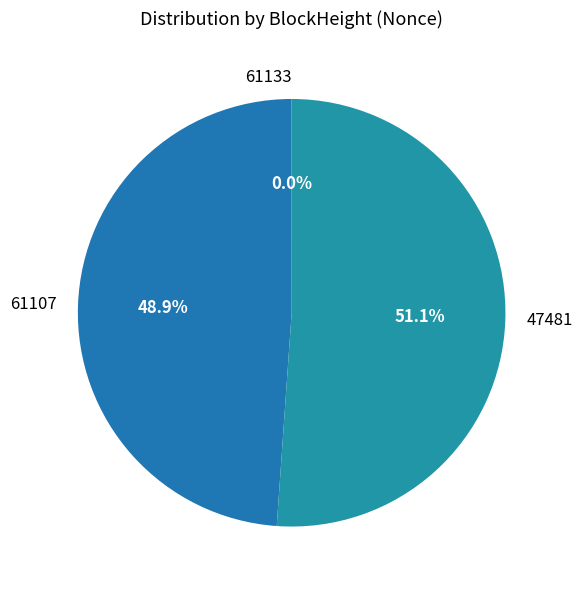

What is the ratio of the value at 47481 to the value at 61107?

1.0